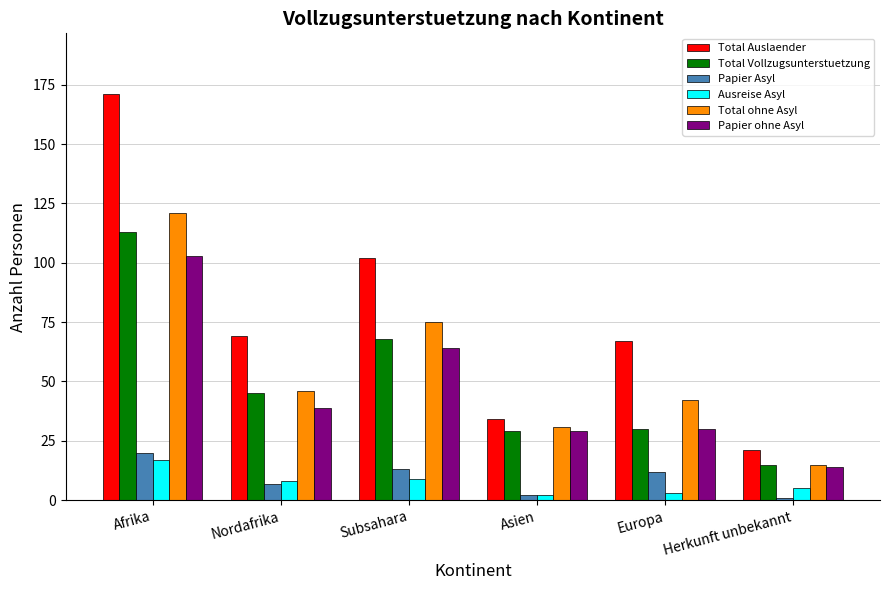

Between Afrika and Nordafrika, which series saw the biggest shift?

Total Auslaender